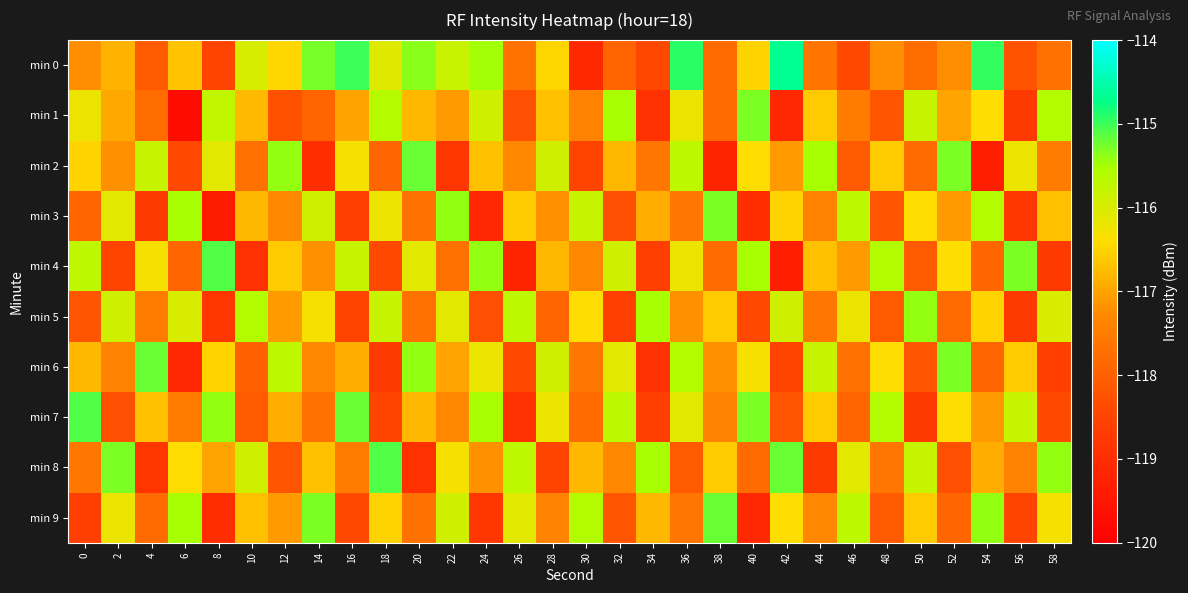

How many data points does each series have?

30